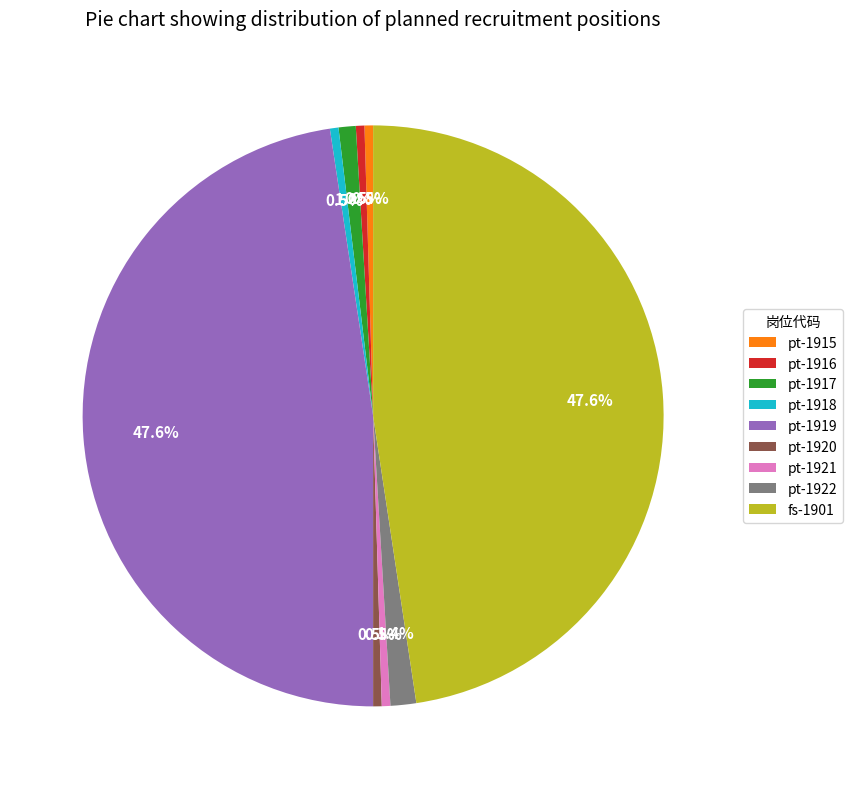

Is there a majority slice in this chart?

No